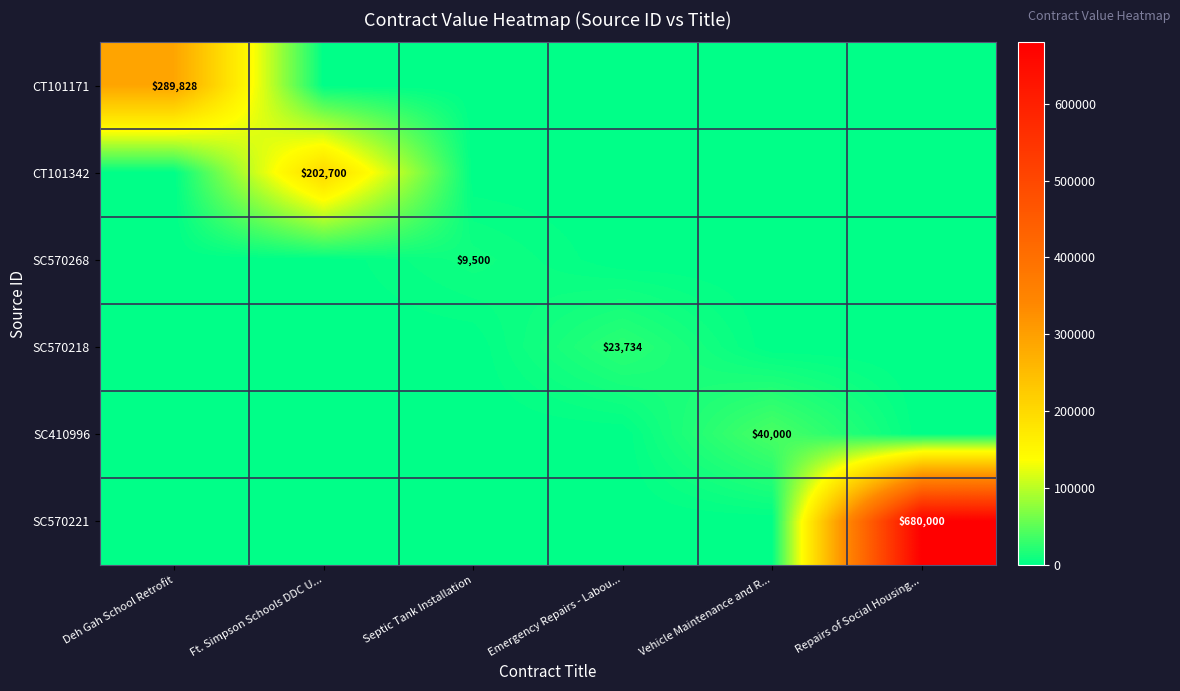

Is it true that SC410996 equals 21532 at Vehicle Maintenance and R...?

False